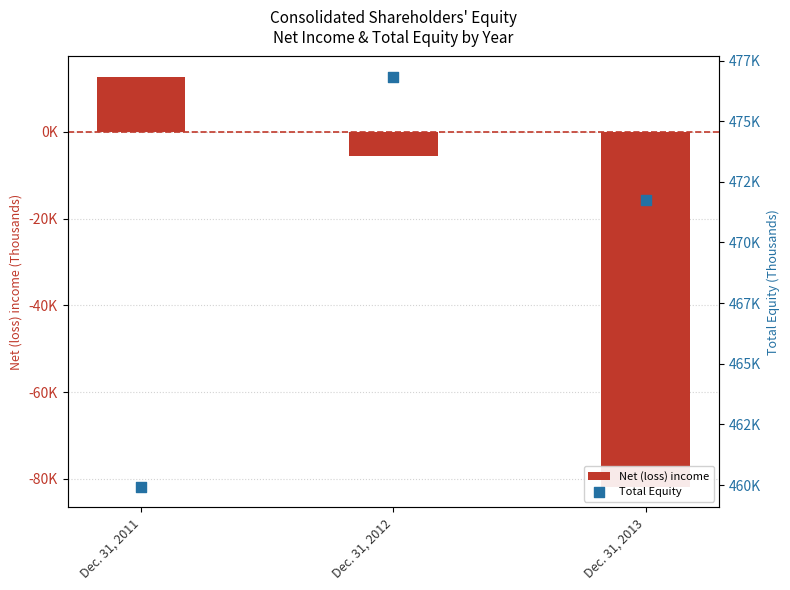

Is the value of Net (loss) income at Dec. 31, 2012 greater than the value of Total Equity at Dec. 31, 2011?

No